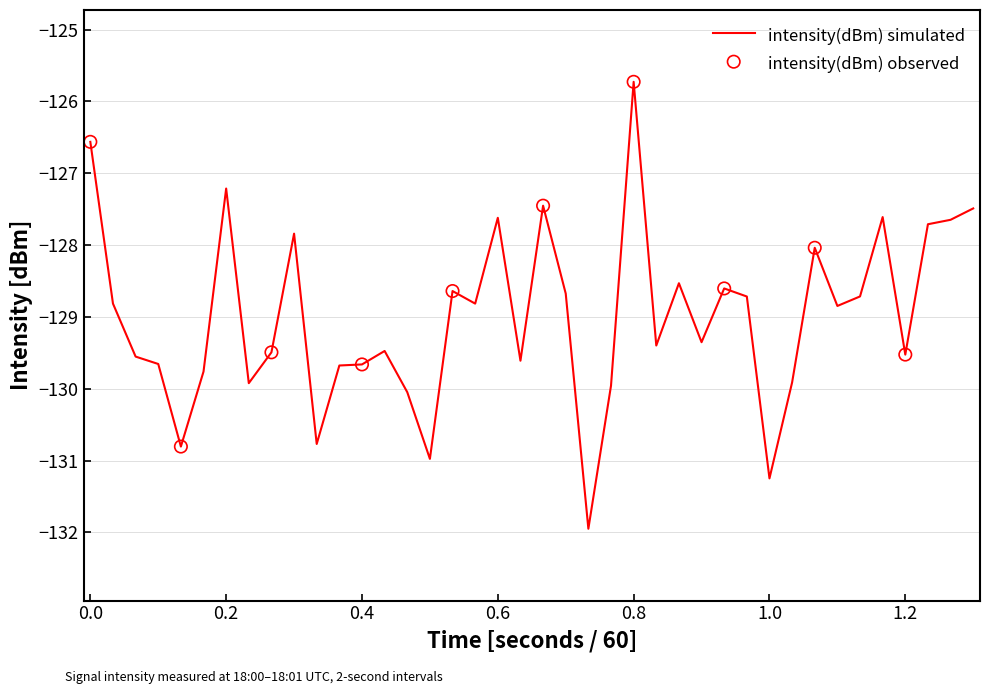

What is the smallest value displayed?

-132.0